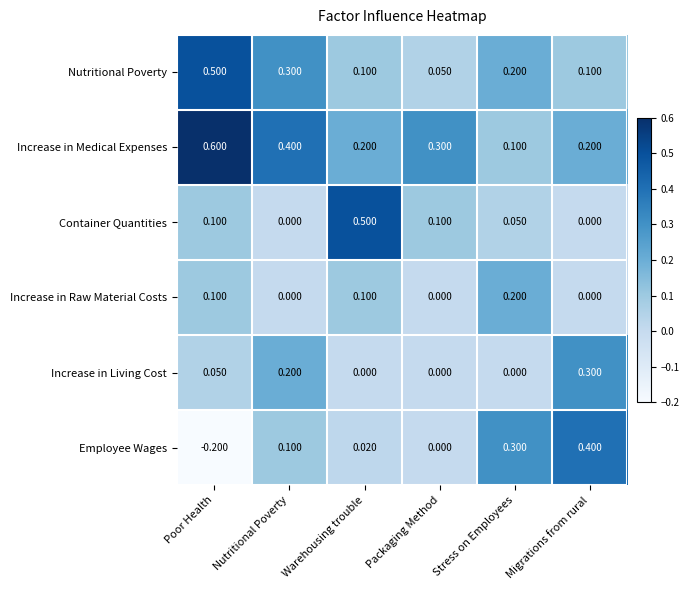

At which category is the sum across all series the highest?

Poor Health